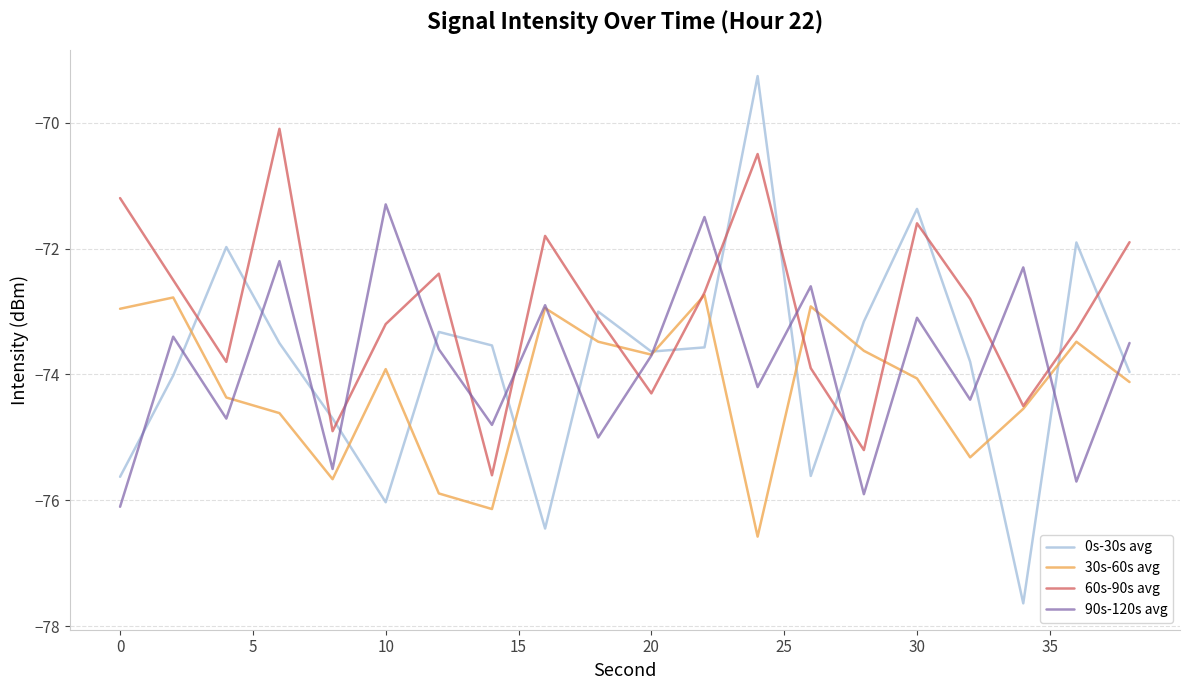

How many times do 60s-90s avg and 0s-30s avg cross each other?

14